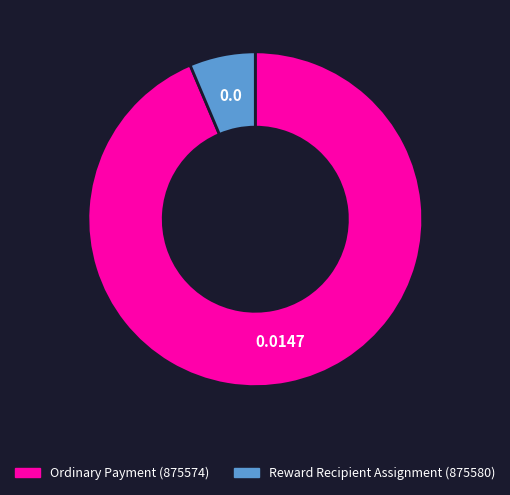

Does Reward Recipient Assignment (875580) represent more than half of the total?

No